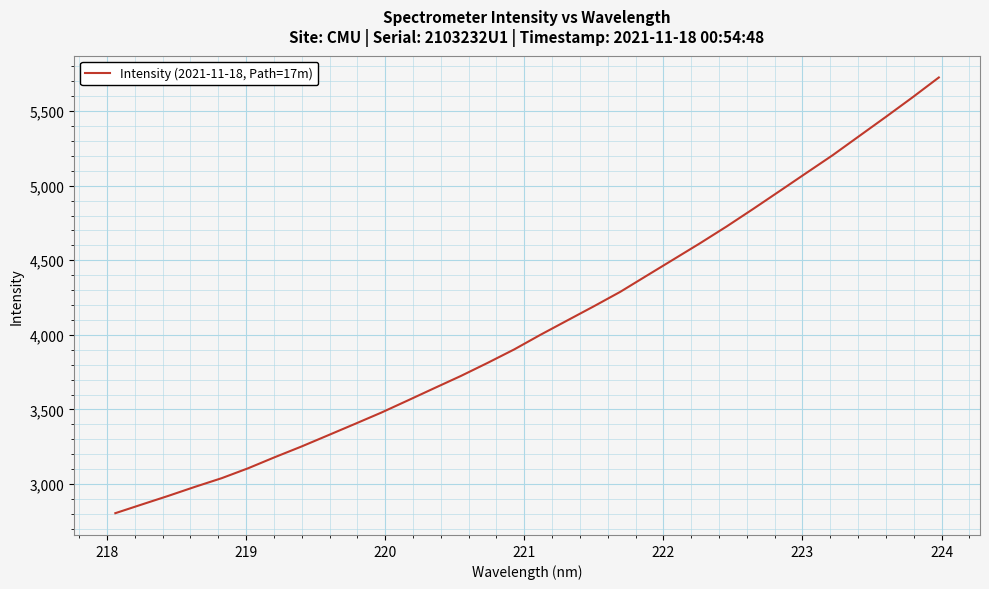

What is the maximum value shown in the chart?

5725.4